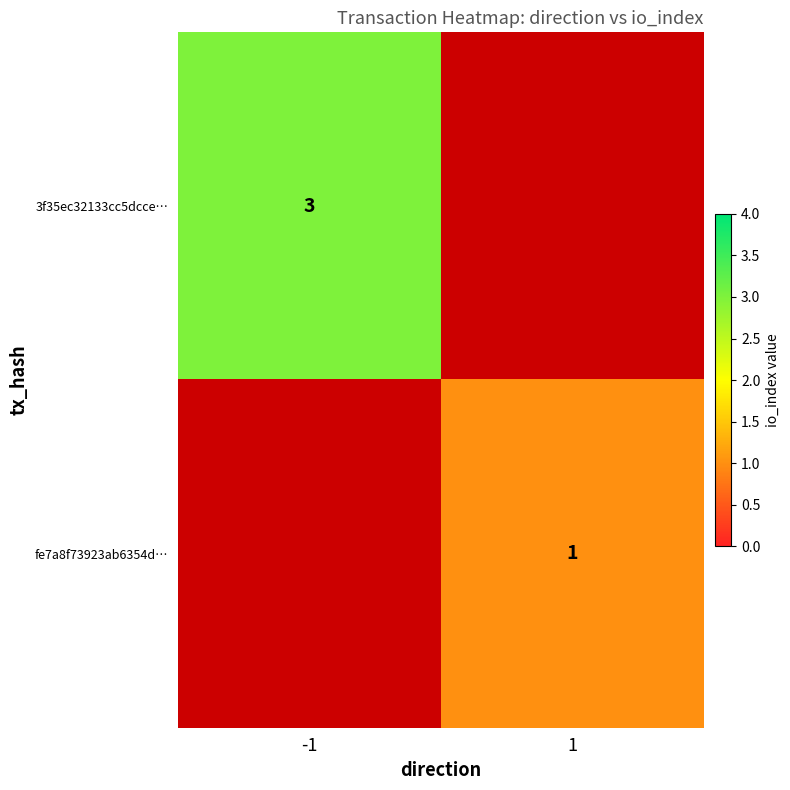

The value of fe7a8f73923ab6354d… at 1 is 0. True or false?

False